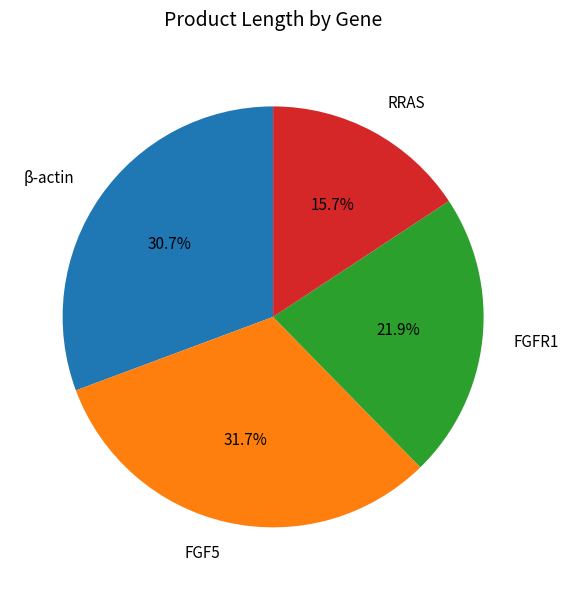

The FGF5 slice represents 32% of the pie. True or false?

True